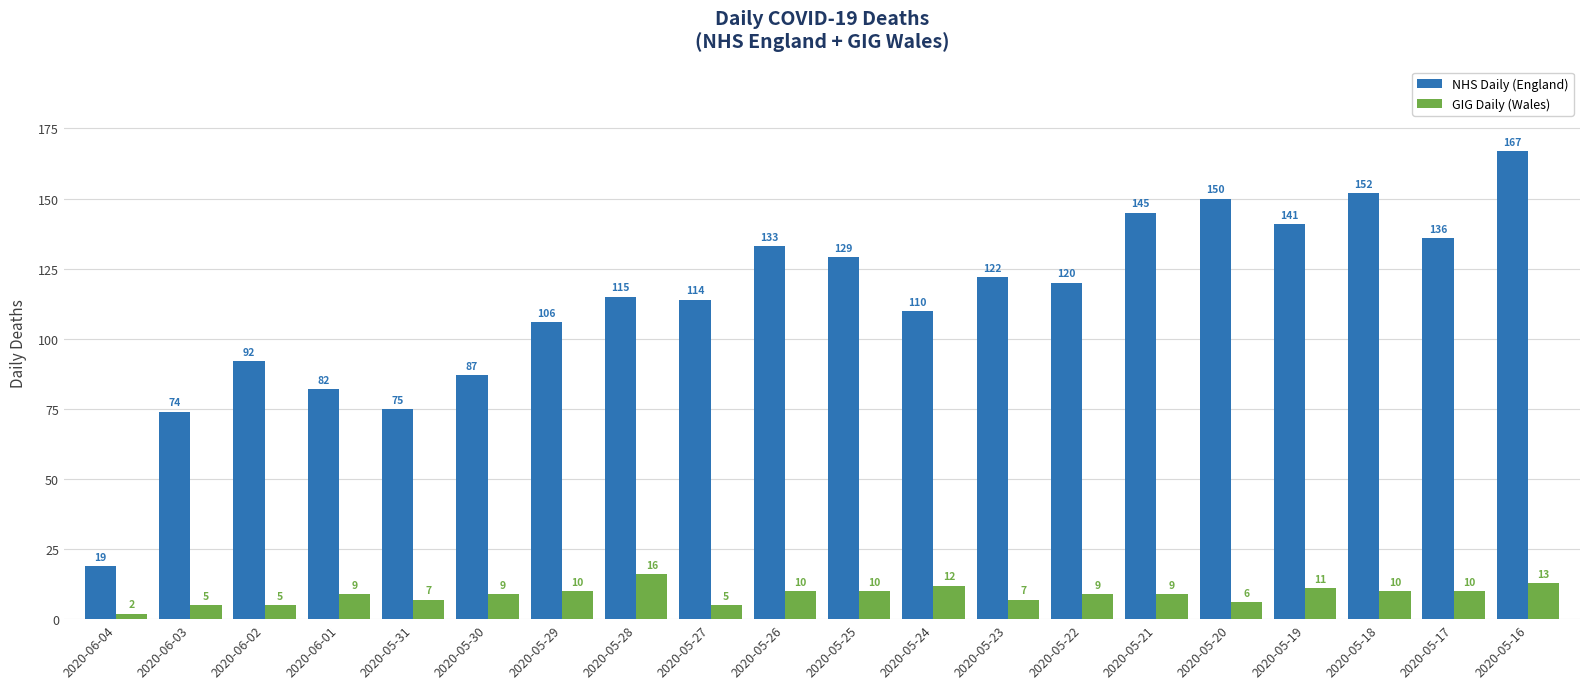

The value of GIG Daily (Wales) at 2020-05-25 is 3. True or false?

False